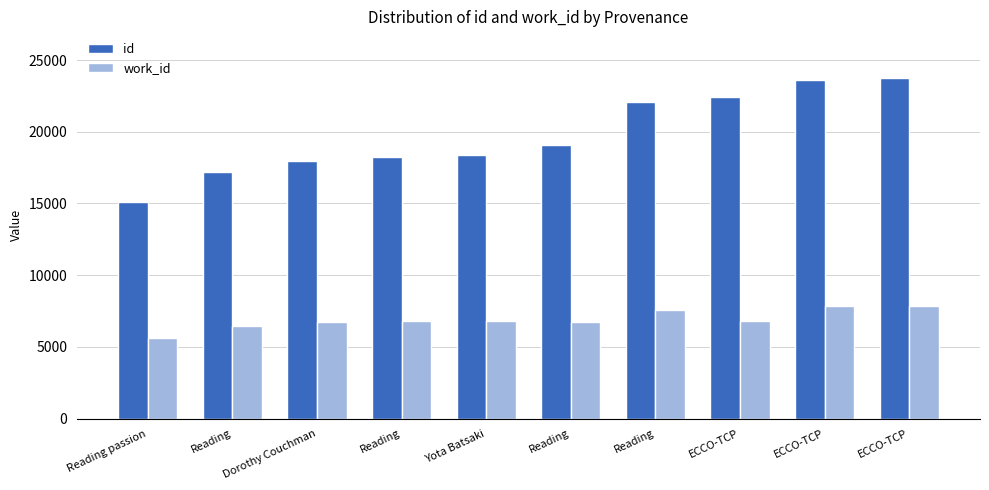

The work_id series shows 5640 at Reading passion. True or false?

True